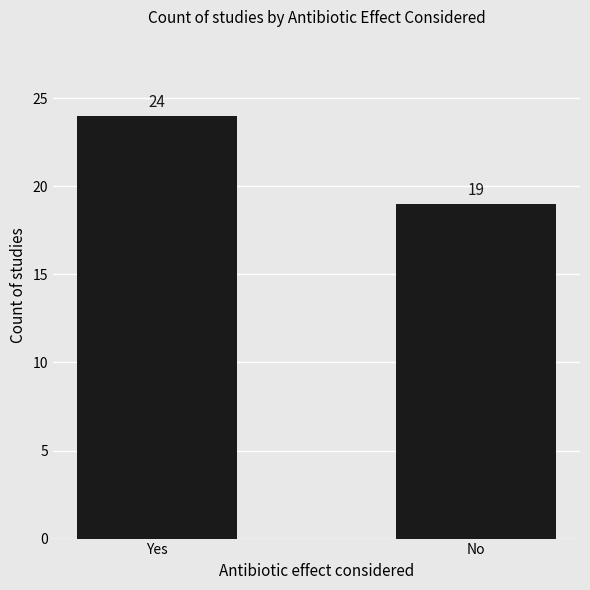

What is the change in value from Yes to No?

-5